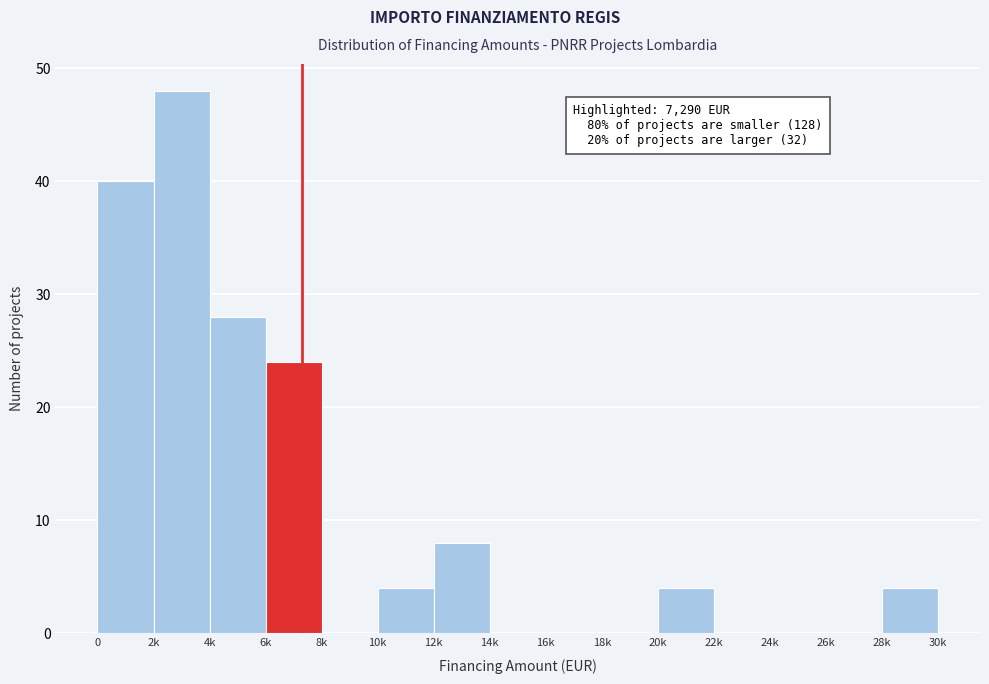

Reading right to left, list all the values displayed in this chart.

28k=4	26k=0	24k=0	22k=0	20k=4	18k=0	16k=0	14k=0	12k=8	10k=4	8k=0	6k=24	4k=28	2k=48	0=40